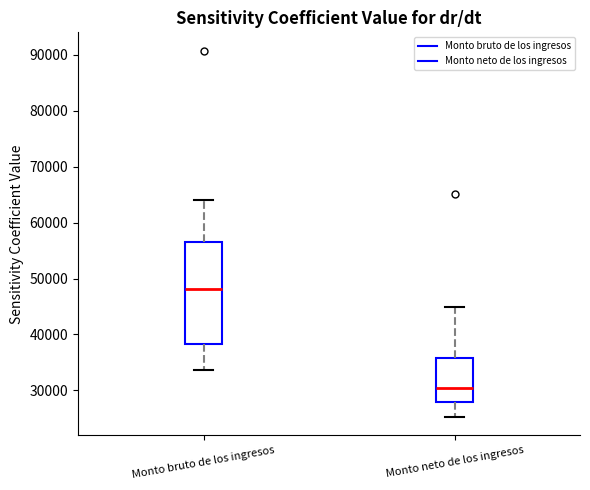

Which box's median line is the highest?

Monto bruto de los ingresos